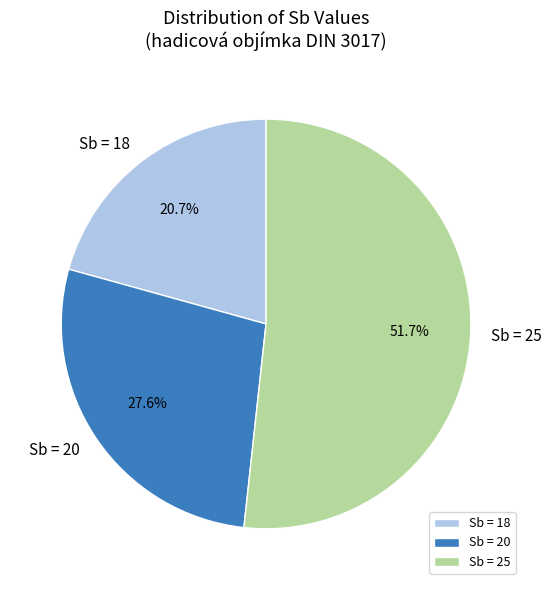

Rank the categories by value from lowest to highest.

Sb = 18, Sb = 20, Sb = 25